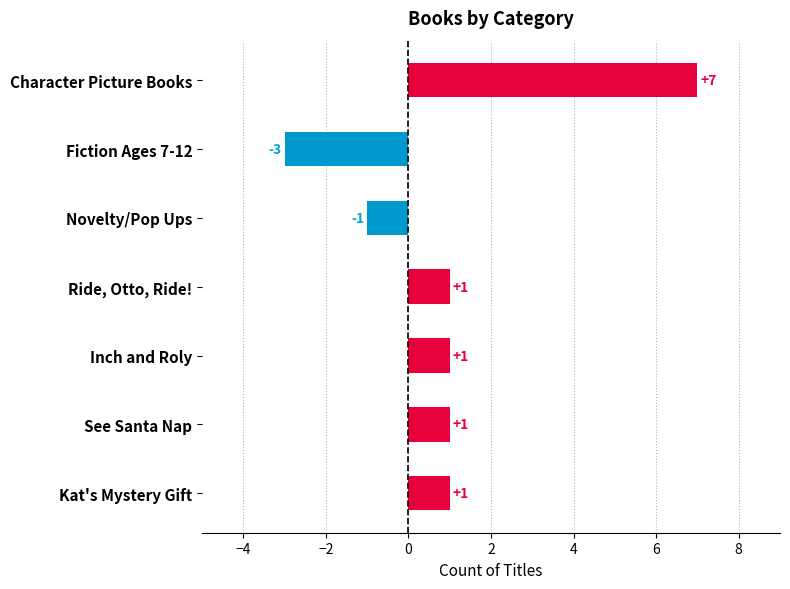

Which label corresponds to the largest value in the chart?

Character Picture Books